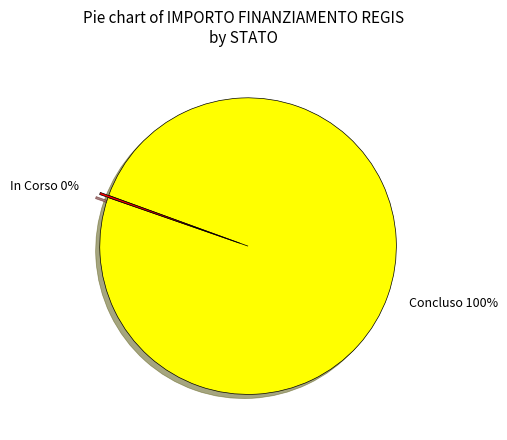

To the nearest percent, what is the difference between the largest and smallest slice percentages?

100%